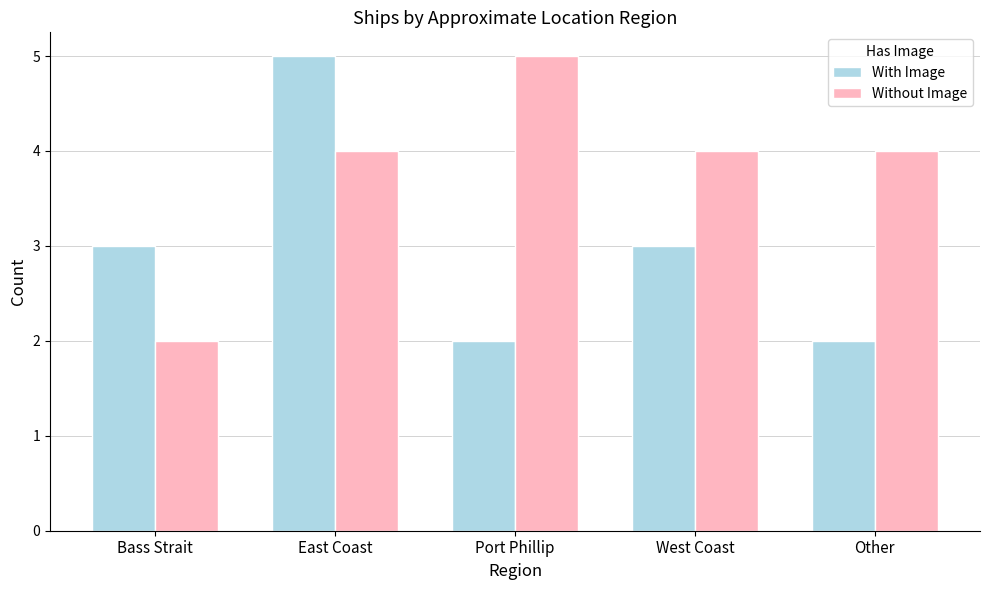

What is the sum of the Without Image values at Bass Strait and West Coast?

6